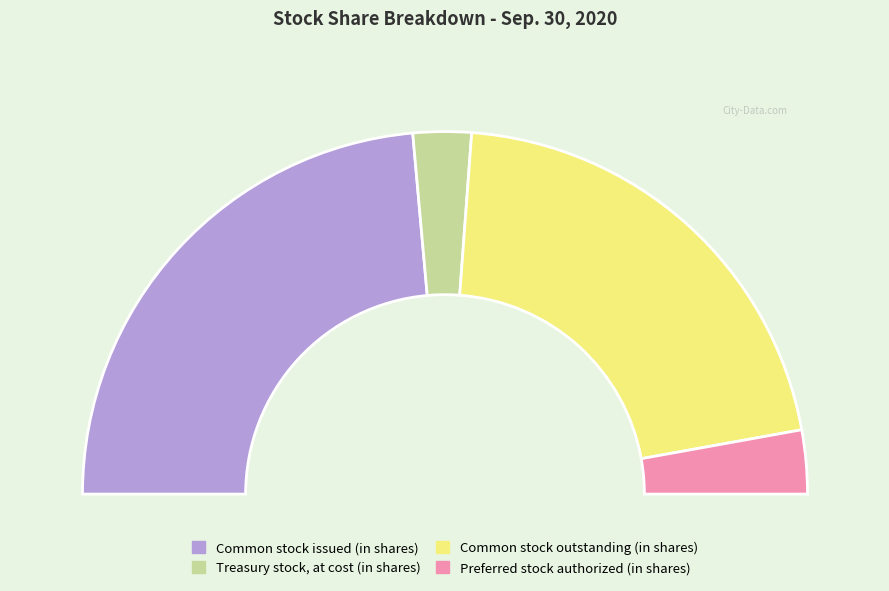

What is the smallest slice in the pie chart?

Treasury stock, at cost (in shares)